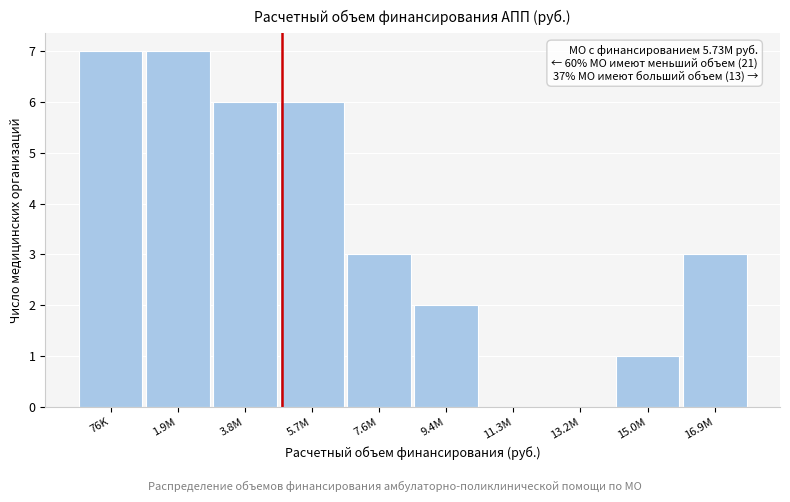

Reading left to right, transcribe all the data shown in this chart.

76K=7	1.9M=7	3.8M=6	5.7M=6	7.6M=3	9.4M=2	11.3M=0	13.2M=0	15.0M=1	16.9M=3